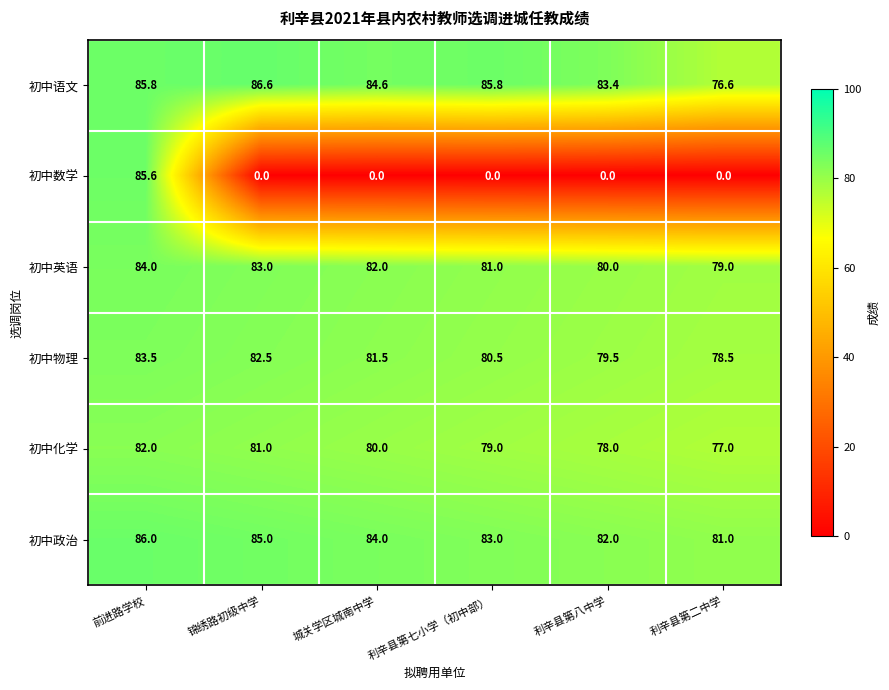

The value of 初中政治 at 前进路学校 is 86.0. True or false?

True